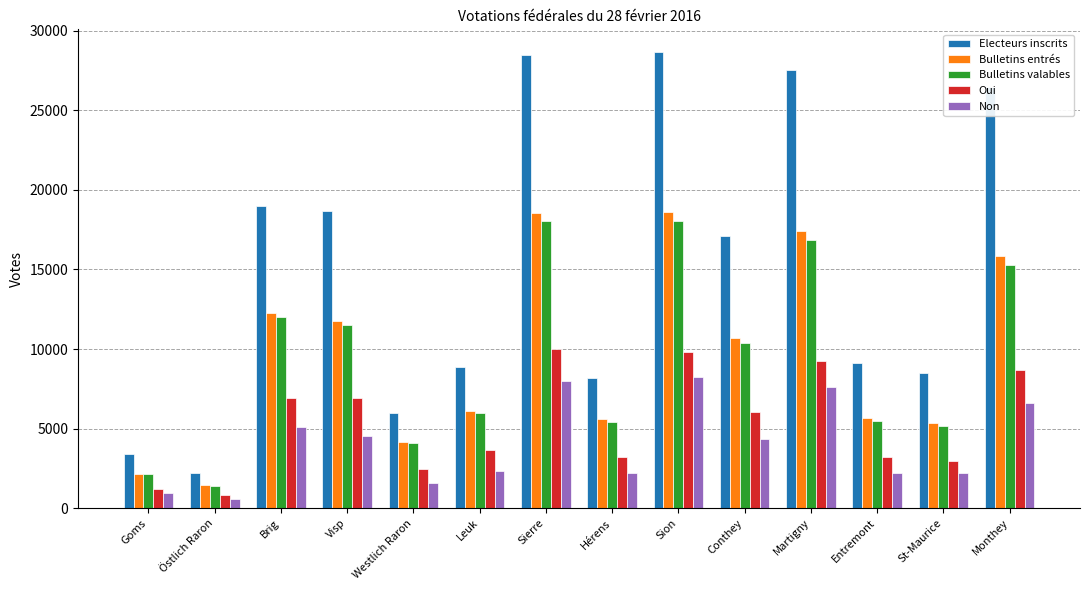

How many categories are shown in the chart?

14